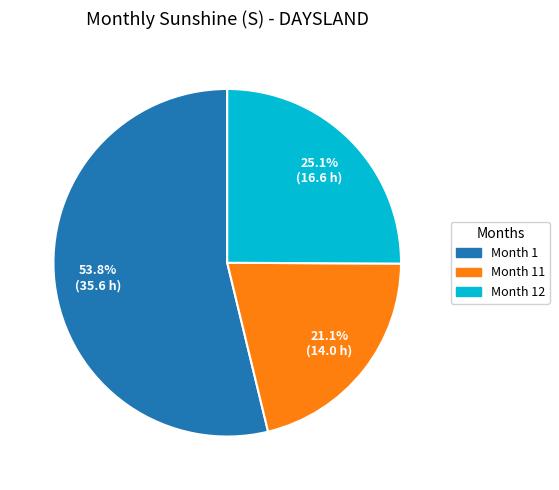

Is there a majority slice in this chart?

Yes